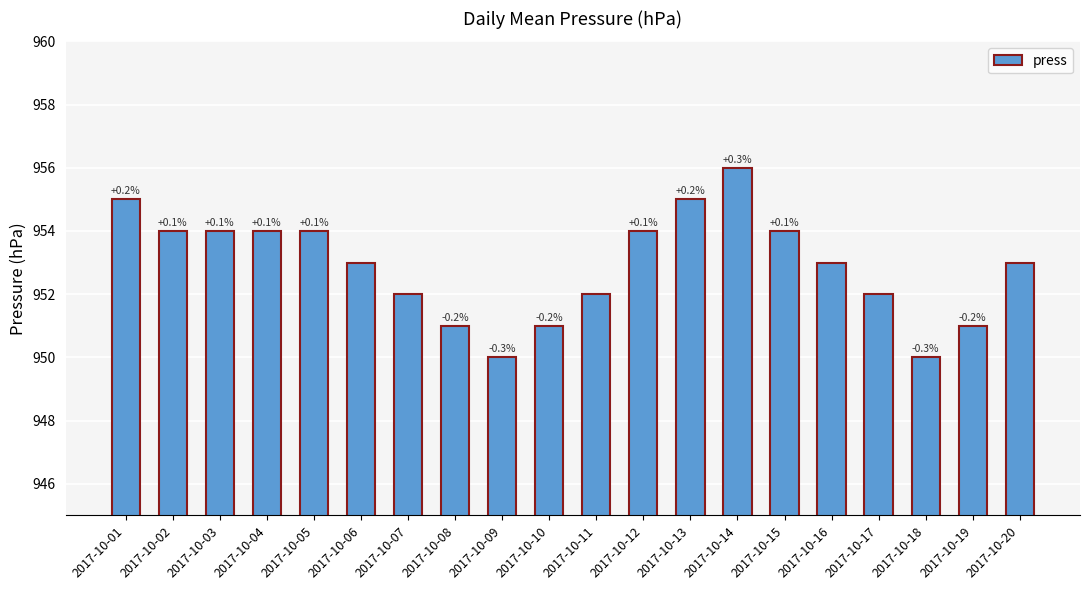

Reading left to right, what are all the values shown in this chart?

2017-10-01=955	2017-10-02=954	2017-10-03=954	2017-10-04=954	2017-10-05=954	2017-10-06=953	2017-10-07=952	2017-10-08=951	2017-10-09=950	2017-10-10=951	2017-10-11=952	2017-10-12=954	2017-10-13=955	2017-10-14=956	2017-10-15=954	2017-10-16=953	2017-10-17=952	2017-10-18=950	2017-10-19=951	2017-10-20=953